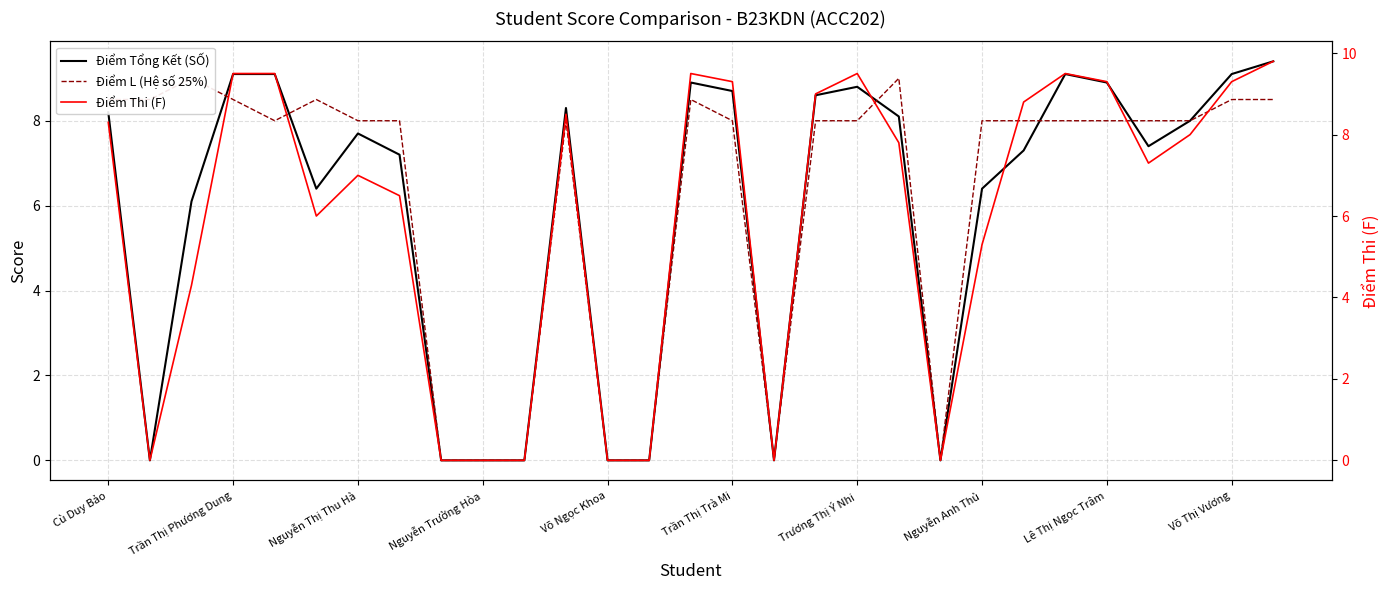

Reading left to right, extract all data points from this chart.

Điểm Tổng Kết (SỐ): 8.2	0.0	6.1	9.1	9.1	6.4	7.7	7.2	0.0	0.0	0.0	8.3	0.0	0.0	8.9	8.7	0.0	8.6	8.8	8.1	0.0	6.4	7.3	9.1	8.9	7.4	8.0	9.1	9.4
Điểm L (Hệ số 25%): 8.5	8.5	9.0	8.5	8.0	8.5	8.0	8.0	0.0	0.0	0.0	8.0	0.0	0.0	8.5	8.0	0.0	8.0	8.0	9.0	0.0	8.0	8.0	8.0	8.0	8.0	8.0	8.5	8.5
Điểm Thi (F): 8.3	0.0	4.3	9.5	9.5	6.0	7.0	6.5	0.0	0.0	0.0	8.5	0.0	0.0	9.5	9.3	0.0	9.0	9.5	7.8	0.0	5.3	8.8	9.5	9.3	7.3	8.0	9.3	9.8